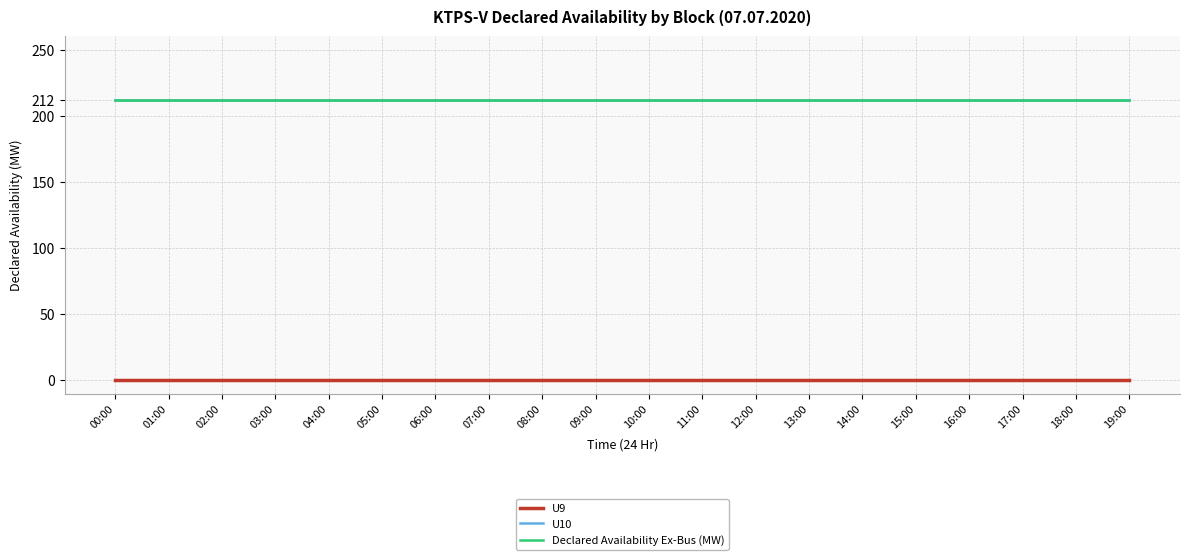

At 14:00, list the series in order from largest to smallest.

U10, Declared Availability Ex-Bus (MW), U9